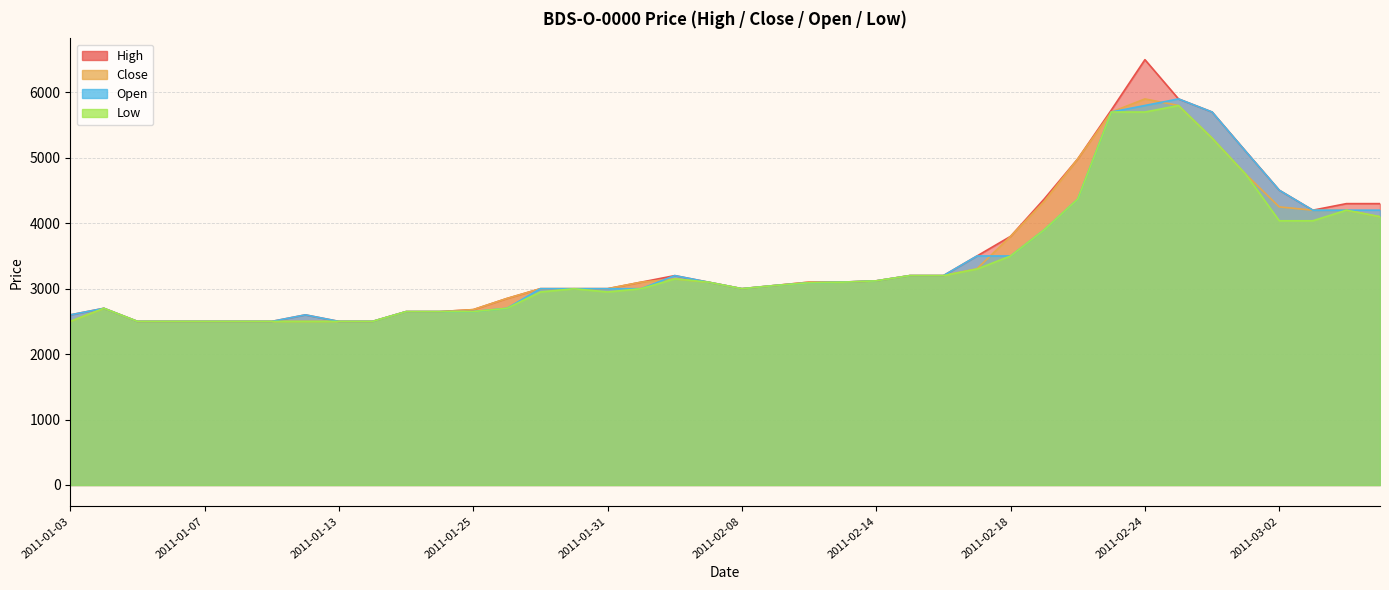

Reading left to right, list all the values displayed in this chart.

High: 2600	2700	2500	2500	2500	2500	2500	2600	2500	2500	2650	2650	2680	2850	3000	3000	3000	3100	3200	3100	3000	3050	3100	3101	3120	3200	3200	3500	3800	4370	4984	5731	6500	5900	5700	5100	4505	4200	4300	4300
Close: 2500	2700	2500	2500	2500	2500	2500	2500	2500	2500	2650	2650	2680	2850	3000	3000	3000	3100	3150	3100	3000	3050	3100	3100	3120	3200	3200	3305	3800	4334	4984	5700	5900	5799	5300	4750	4250	4200	4200	4100
Open: 2600	2700	2500	2500	2500	2500	2500	2600	2500	2500	2650	2650	2650	2700	3000	3000	3000	3000	3200	3100	3000	3050	3090	3101	3120	3200	3200	3500	3500	3900	4370	5700	5800	5900	5700	5099	4505	4200	4200	4200
Low: 2500	2700	2500	2500	2500	2500	2500	2500	2500	2500	2650	2650	2650	2700	2950	2999	2950	3000	3150	3100	3000	3050	3090	3100	3120	3200	3200	3300	3500	3900	4370	5700	5700	5799	5300	4750	4038	4038	4200	4100